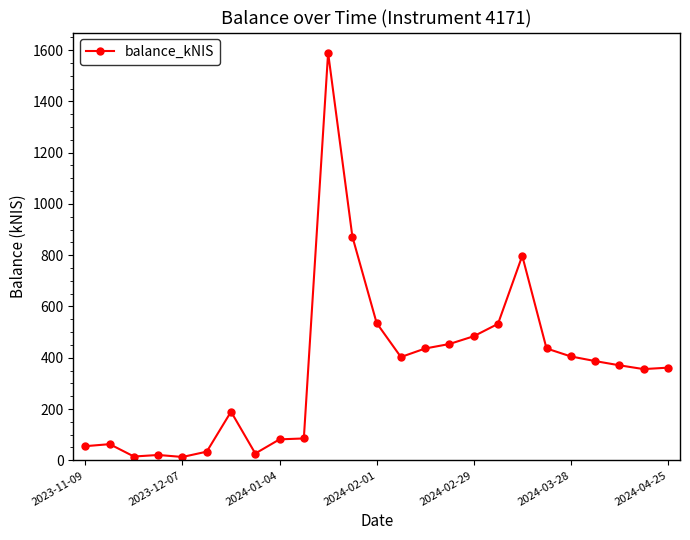

What is the difference between the maximum and second lowest values?

1574.9